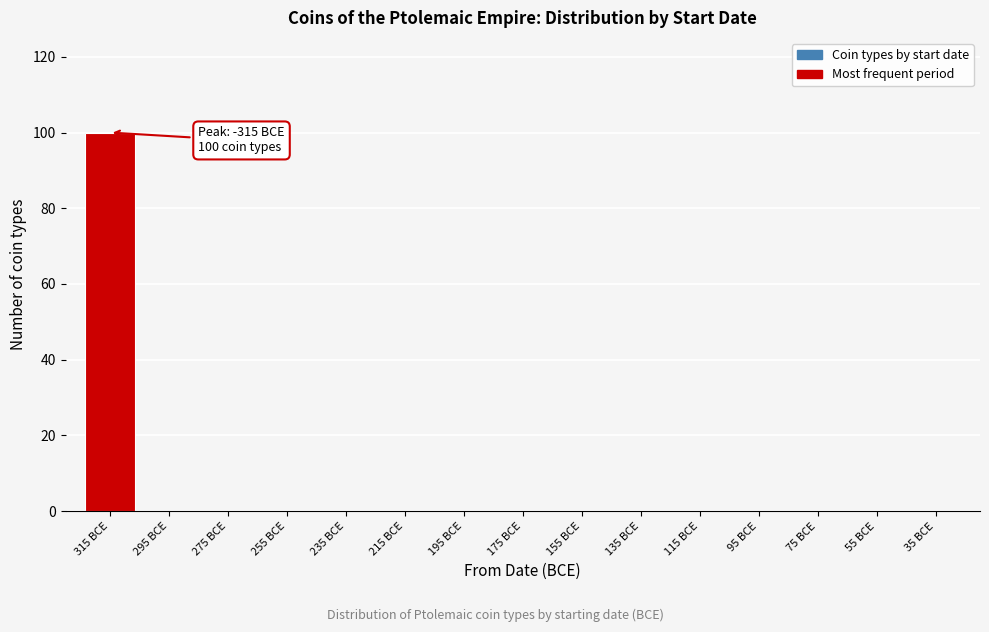

Reading left to right, what are all the values shown in this chart?

315 BCE=100	295 BCE=0	275 BCE=0	255 BCE=0	235 BCE=0	215 BCE=0	195 BCE=0	175 BCE=0	155 BCE=0	135 BCE=0	115 BCE=0	95 BCE=0	75 BCE=0	55 BCE=0	35 BCE=0